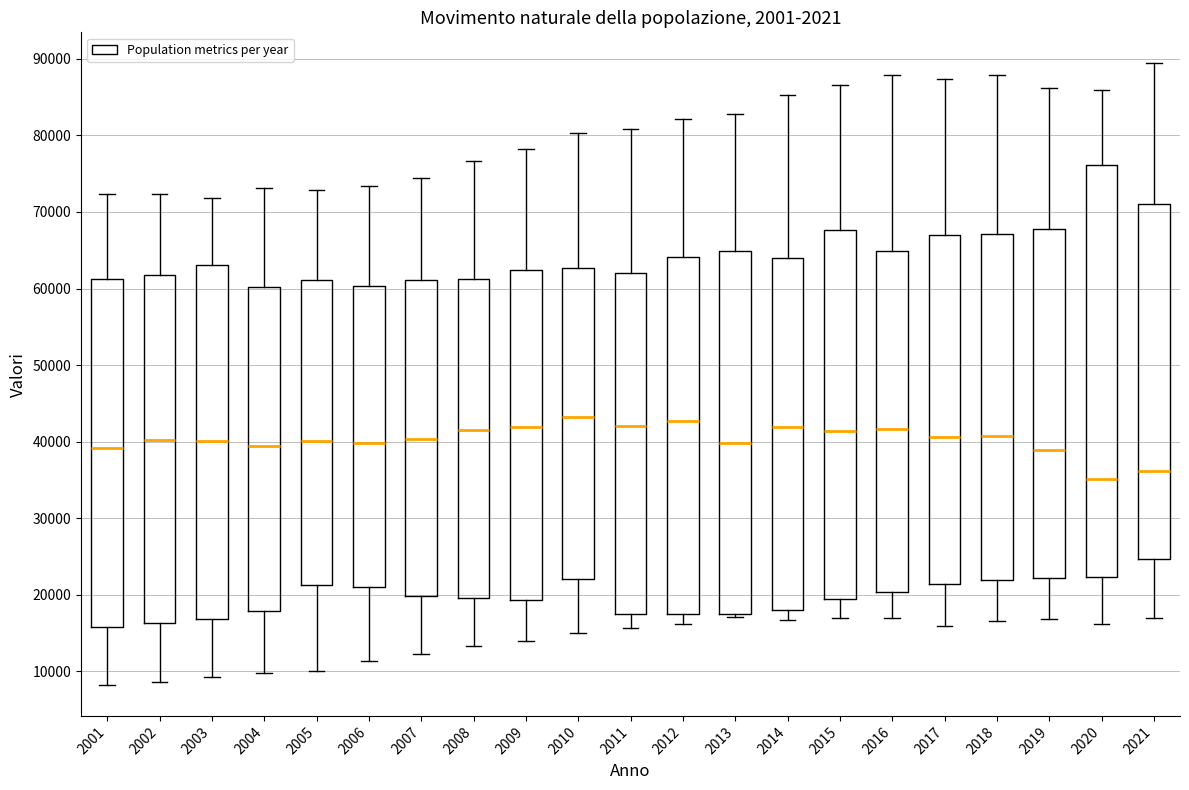

Reading left to right, transcribe this box plot: for each box, give where its median line is, the range the box spans, and where its two whiskers end, as read against the y-axis. The values are not printed on the chart, so give them approximately, as read against the axis.

2001: median 39000, box 16000 to 61000, whiskers 8000 to 72000
2002: median 40000, box 16000 to 62000, whiskers 9000 to 72000
2003: median 40000, box 17000 to 63000, whiskers 9000 to 72000
2004: median 39000, box 18000 to 60000, whiskers 10000 to 73000
2005: median 40000, box 21000 to 61000, whiskers 10000 to 73000
2006: median 40000, box 21000 to 60000, whiskers 11000 to 73000
2007: median 40000, box 20000 to 61000, whiskers 12000 to 74000
2008: median 42000, box 20000 to 61000, whiskers 13000 to 77000
2009: median 42000, box 19000 to 62000, whiskers 14000 to 78000
2010: median 43000, box 22000 to 63000, whiskers 15000 to 80000
2011: median 42000, box 18000 to 62000, whiskers 16000 to 81000
2012: median 43000, box 18000 to 64000, whiskers 16000 to 82000
2013: median 40000, box 17000 to 65000, whiskers 17000 (just below the box's lower edge) to 83000
2014: median 42000, box 18000 to 64000, whiskers 17000 to 85000
2015: median 41000, box 19000 to 68000, whiskers 17000 to 87000
2016: median 42000, box 20000 to 65000, whiskers 17000 to 88000
2017: median 41000, box 21000 to 67000, whiskers 16000 to 87000
2018: median 41000, box 22000 to 67000, whiskers 17000 to 88000
2019: median 39000, box 22000 to 68000, whiskers 17000 to 86000
2020: median 35000, box 22000 to 76000, whiskers 16000 to 86000
2021: median 36000, box 25000 to 71000, whiskers 17000 to 89000